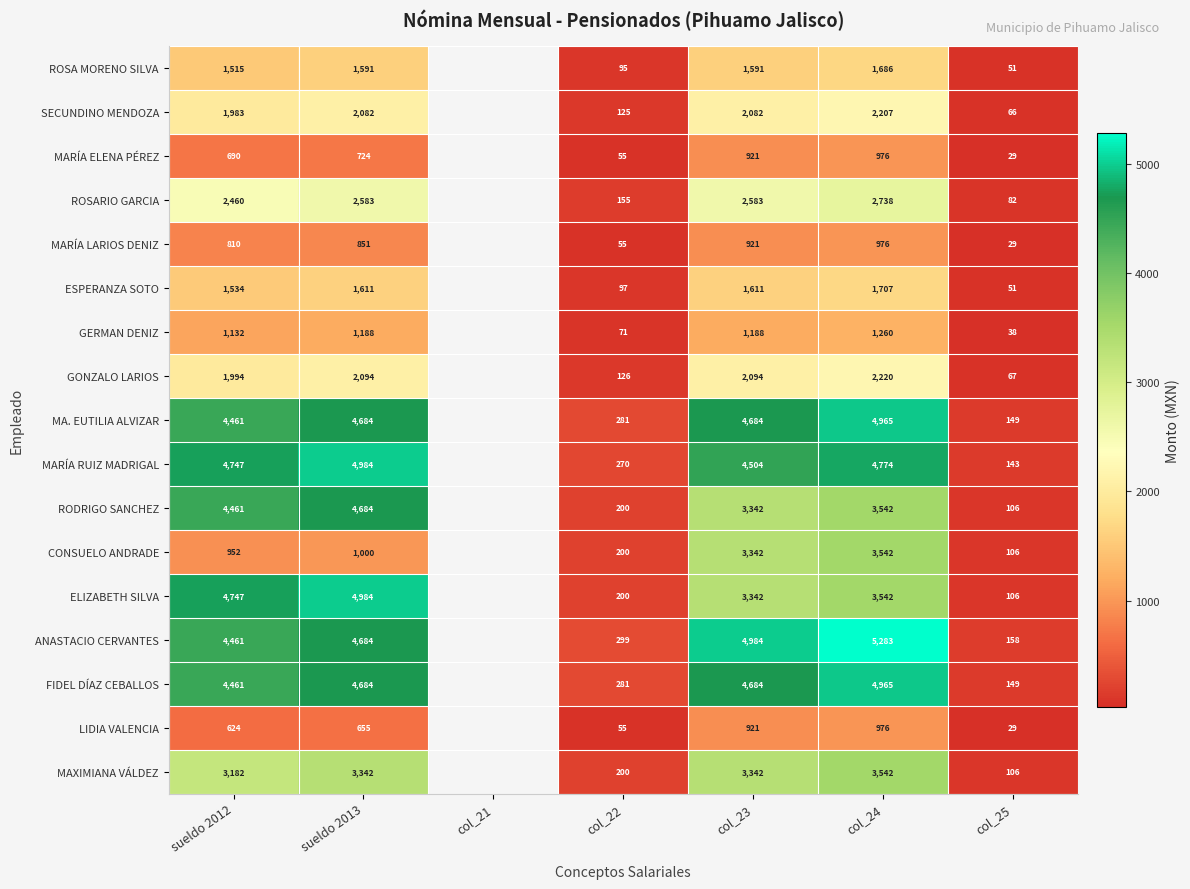

True or false: RODRIGO SANCHEZ has a value of 2501.2 at sueldo 2012.

False